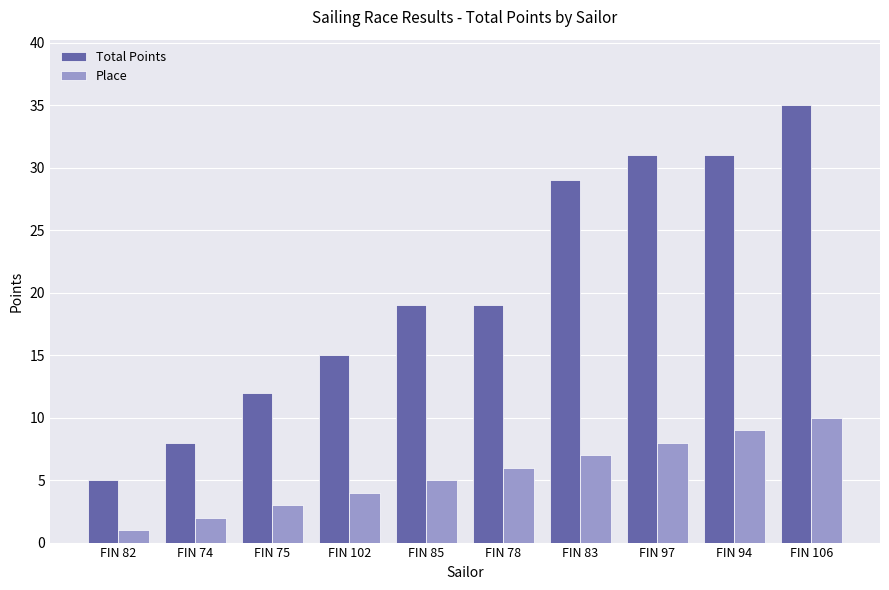

The value of Total Points at FIN 102 is 15. True or false?

True